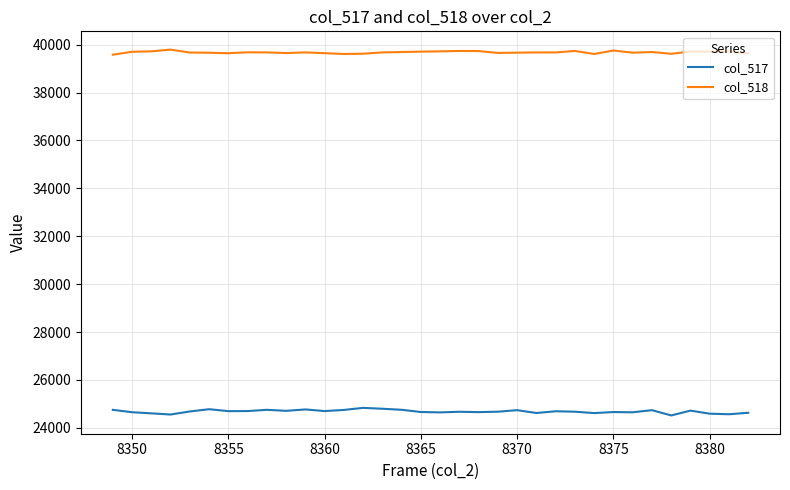

Which series has the widest spread of values?

col_517